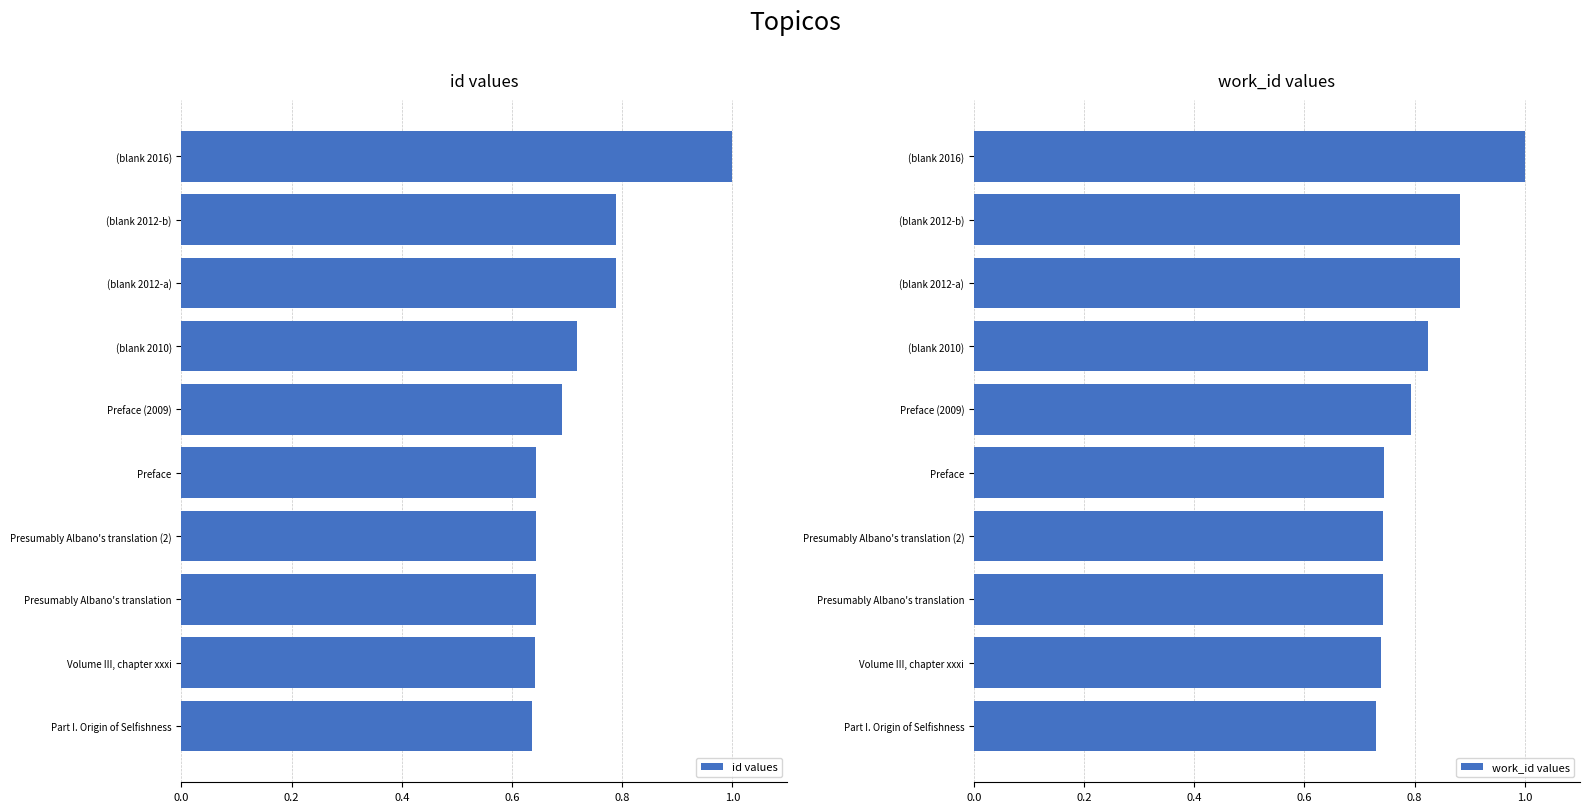

The value of id values at Presumably Albano's translation is 1.0. True or false?

False